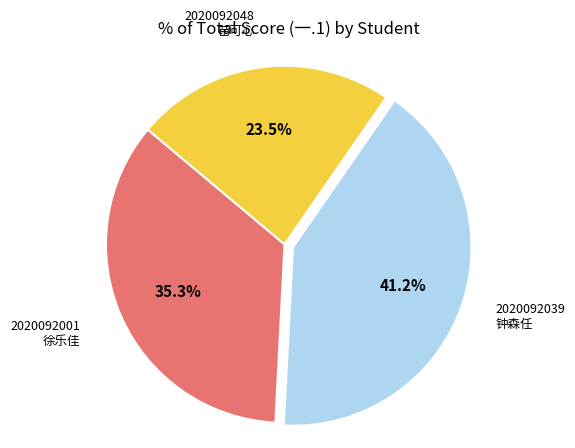

Does 2020092039 钟森任 represent more than half of the total?

No